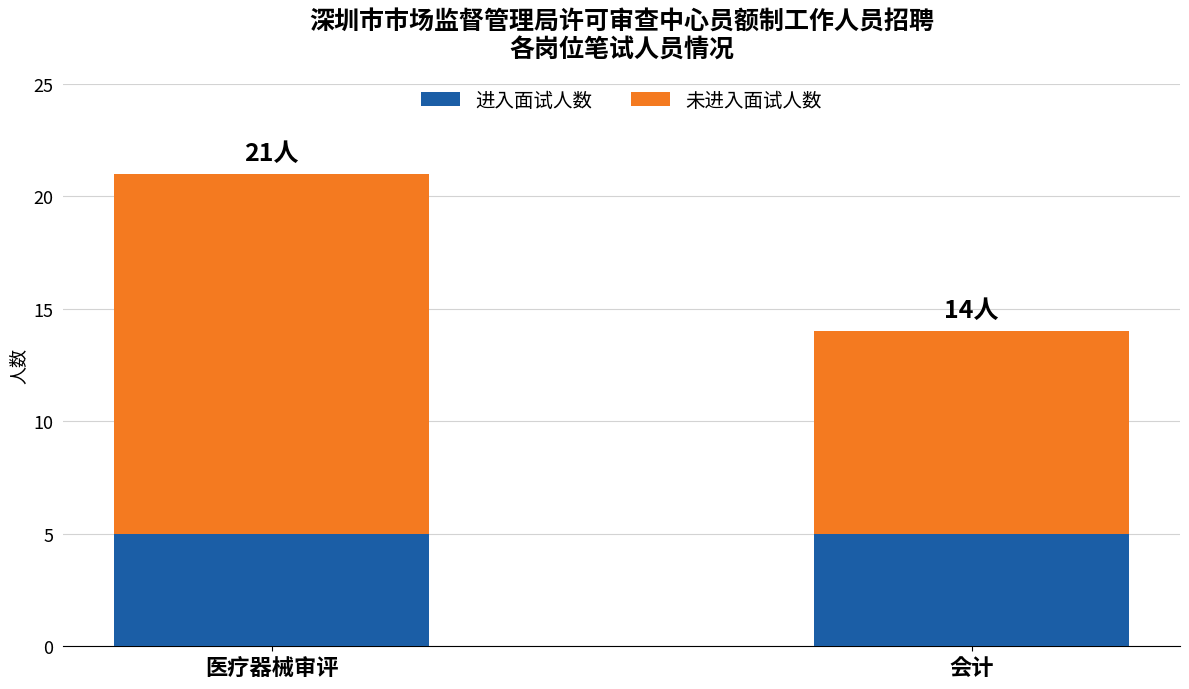

How many series are shown in this chart?

2